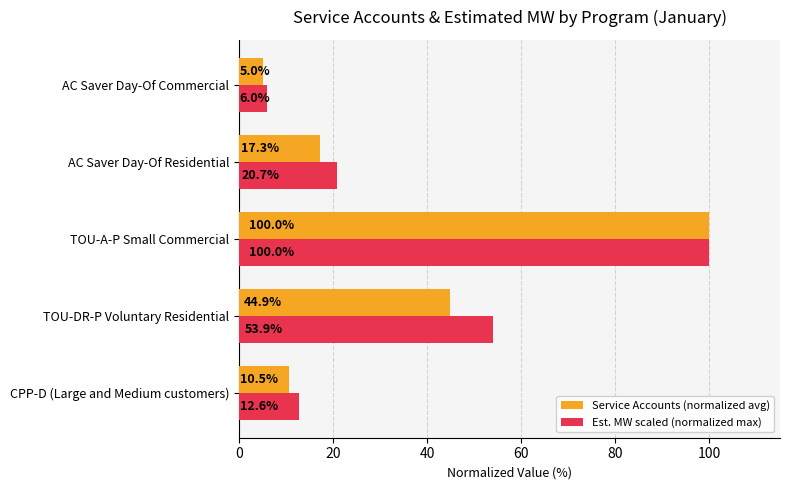

How many values in the Service Accounts (normalized avg) series exceed 17?

3